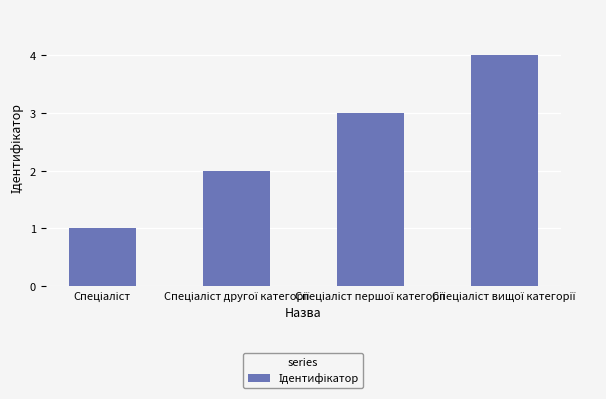

What is the maximum value shown in the chart?

4